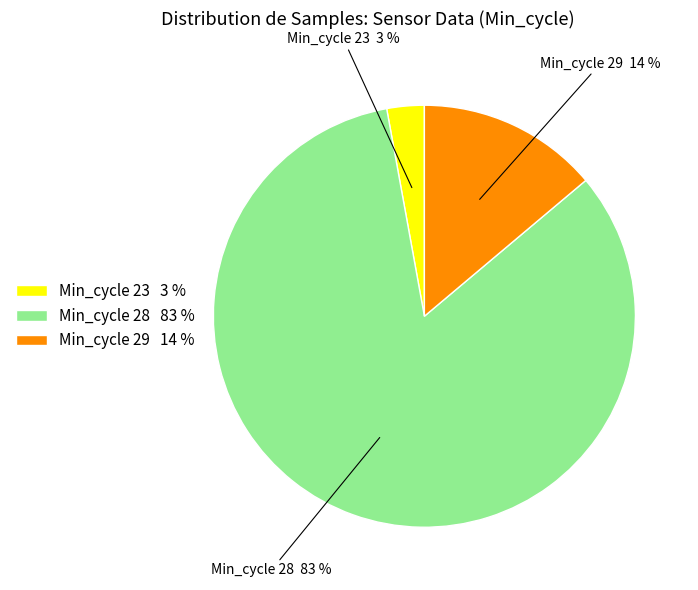

How many segments does this pie chart have?

3